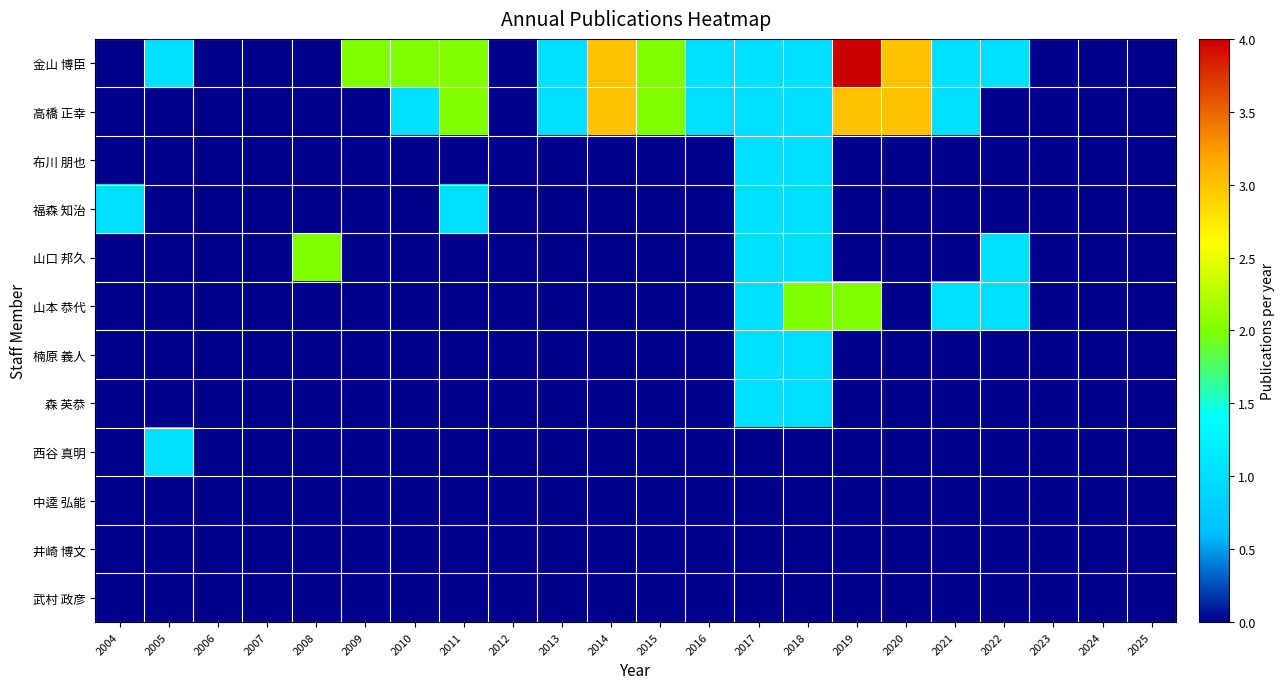

Count the number of categories in the chart.

22